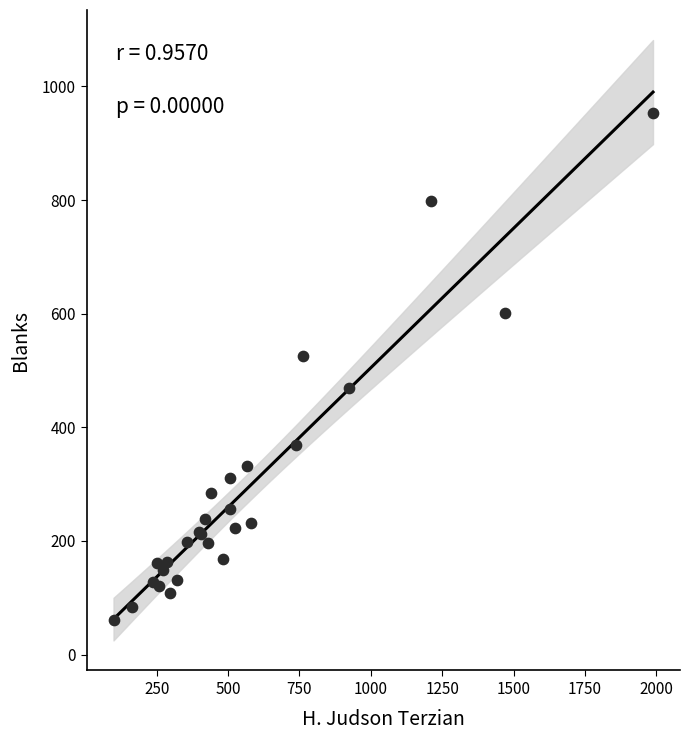

What Y value in the scatter plot is closest to 507?

525